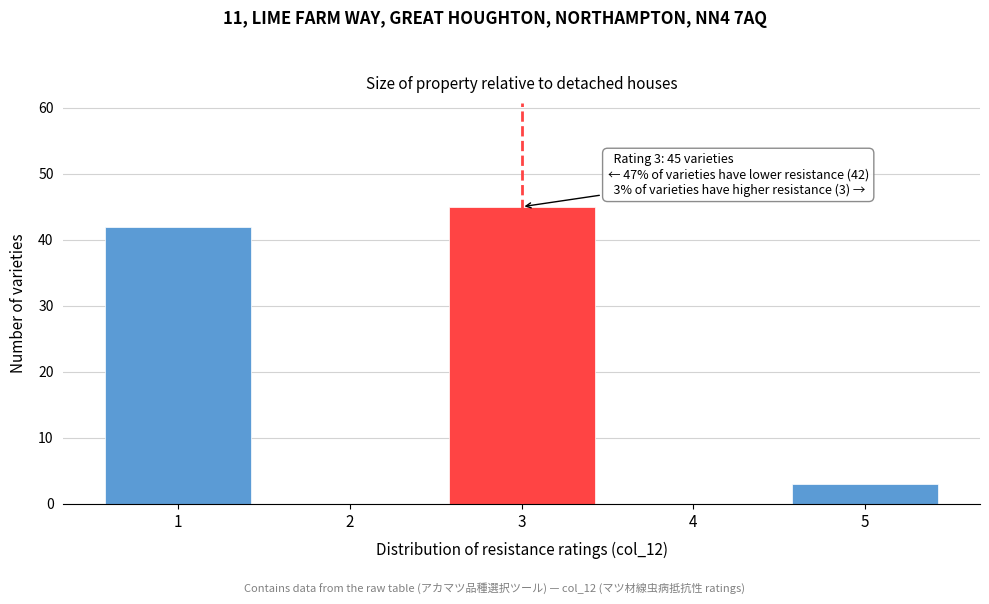

Which range on the x-axis has the tallest bar?

2.5 to 3.5